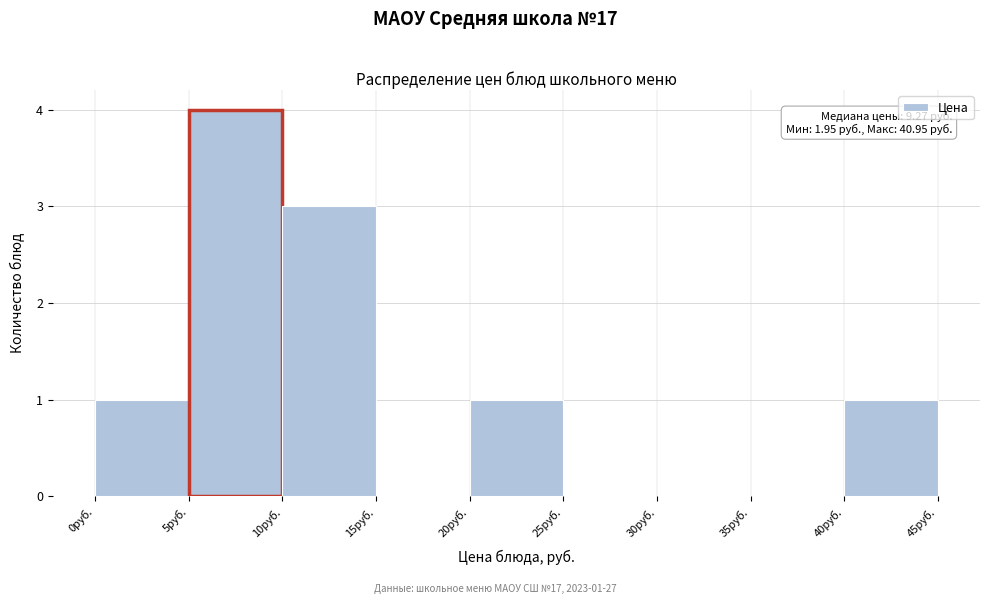

Over which range of the x-axis is the bar tallest?

5 to 10